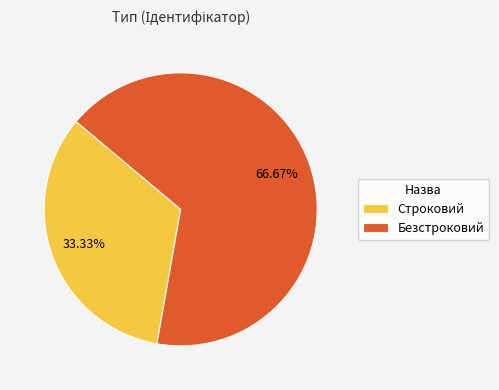

What percentage is the Строковий slice, to the nearest percent?

33%